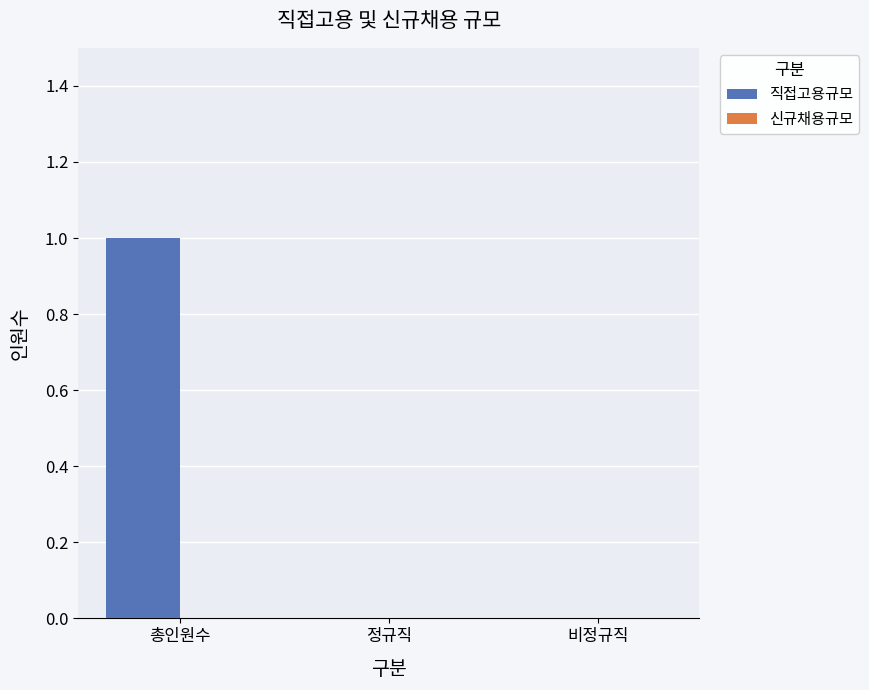

At which category does the chart reach its peak across all series?

총인원수